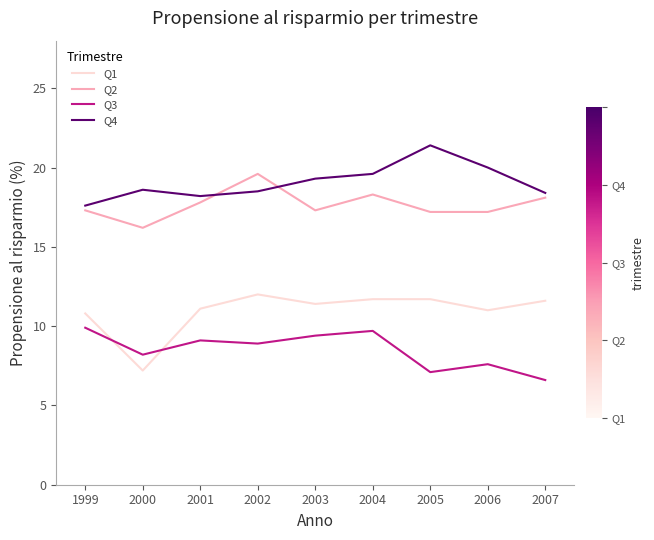

True or false: Q3 and Q2 cross at least once.

False